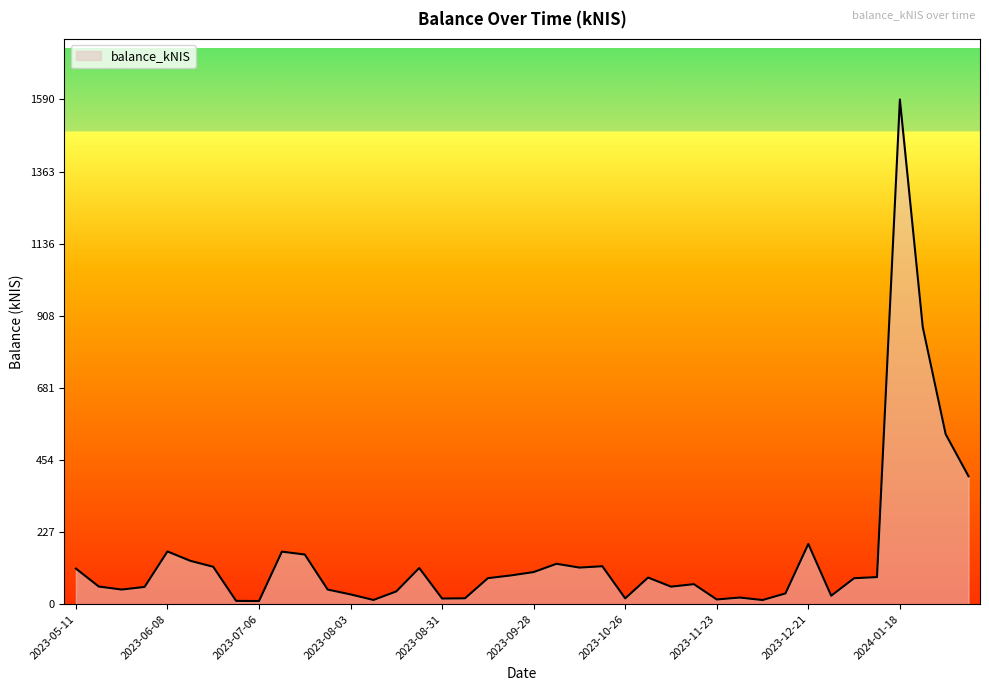

What is the greatest value displayed?

1589.8